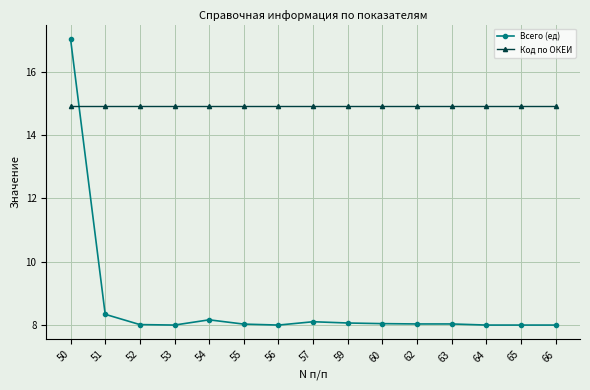

What is the difference between the maximum and minimum values in the Всего (ед) series?

9.0